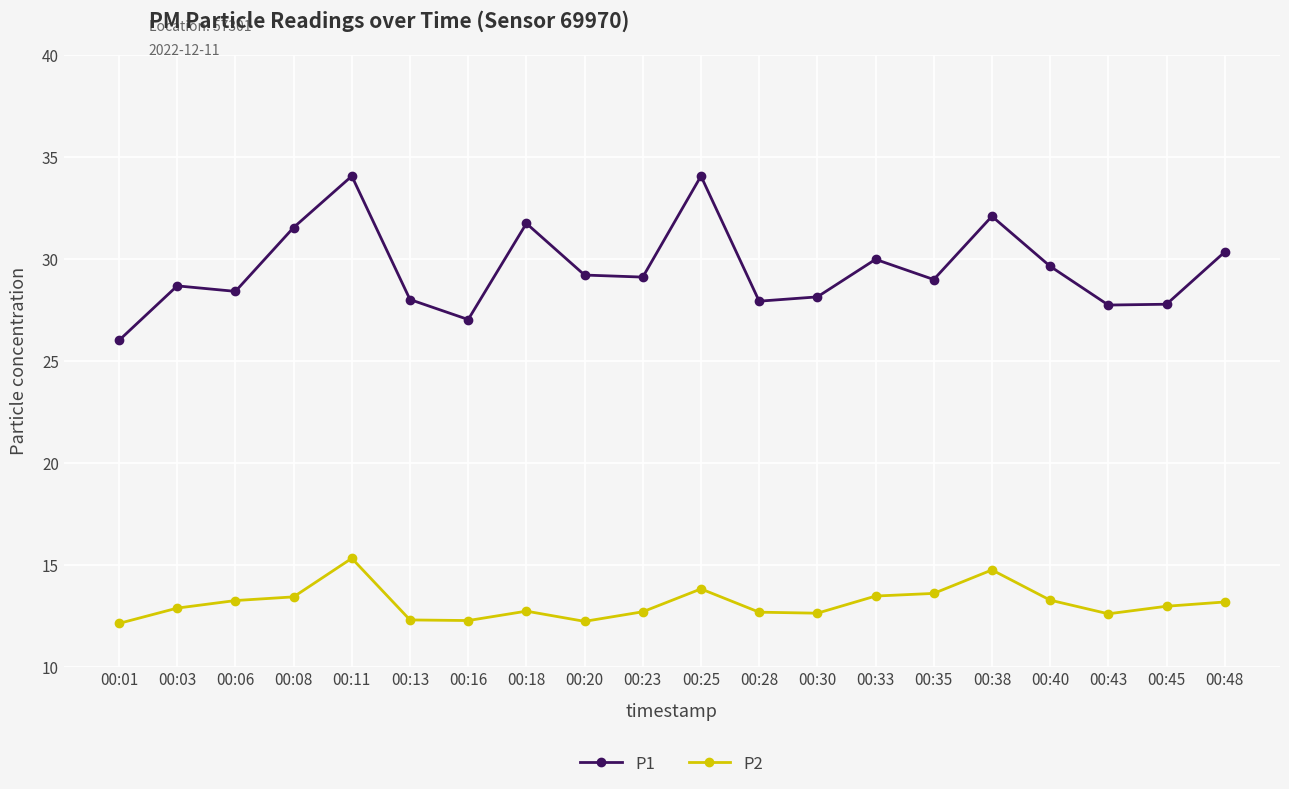

True or false: P1 and P2 cross at least once.

False